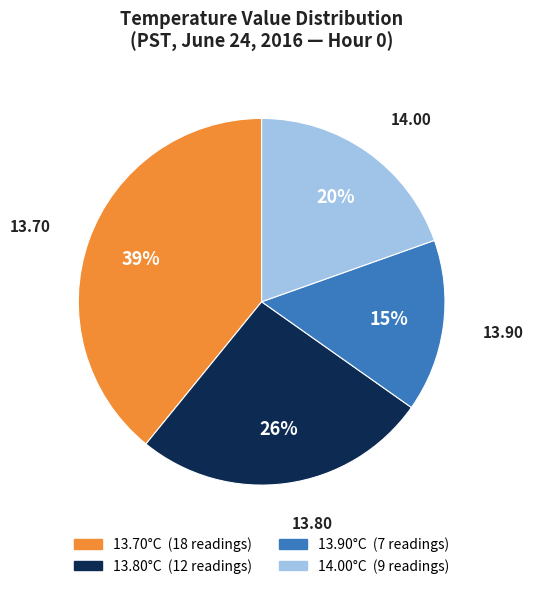

Do 13.70 and 14.00 together represent more than half of the pie?

Yes